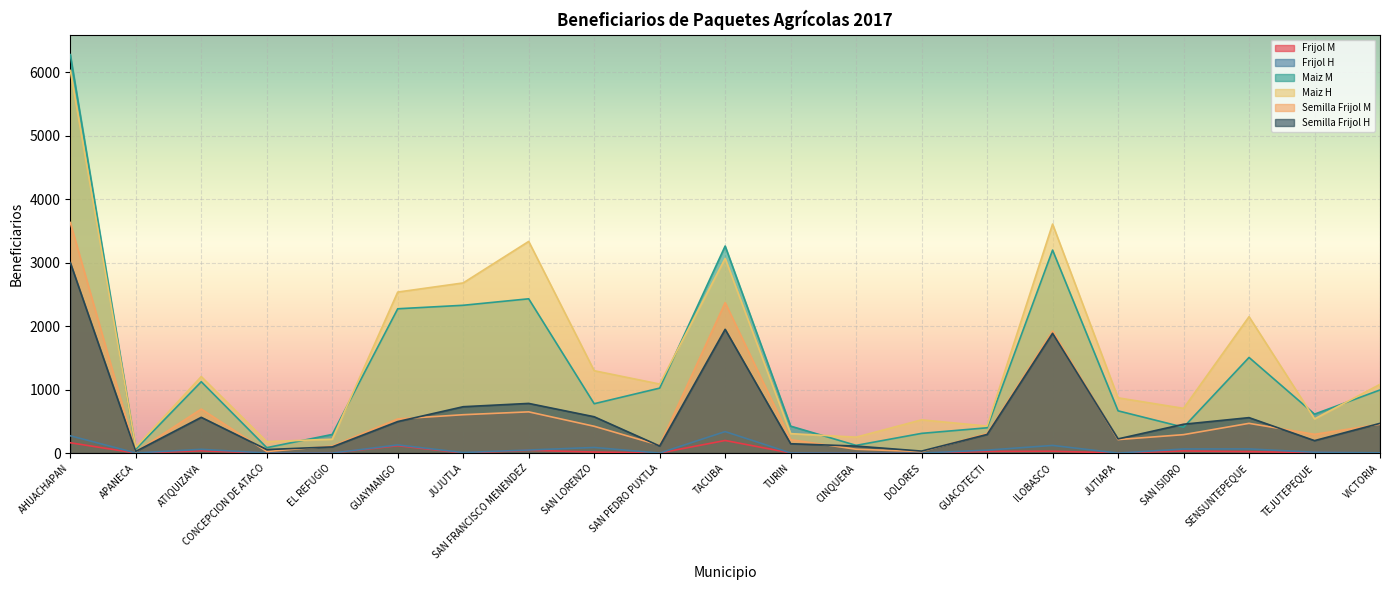

In Maiz M, how many points are lower than both neighbors (excluding endpoints)?

6